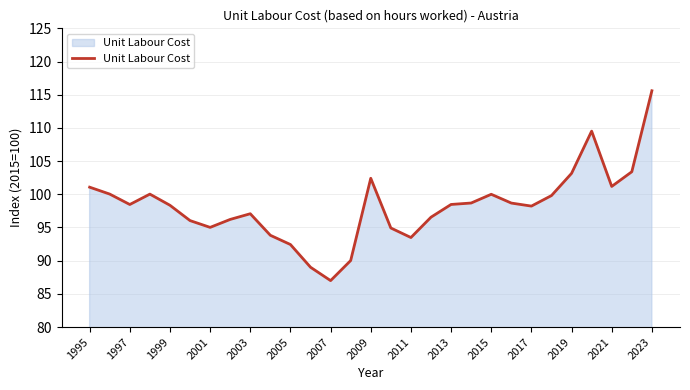

What is the maximum value shown in the chart?

115.6